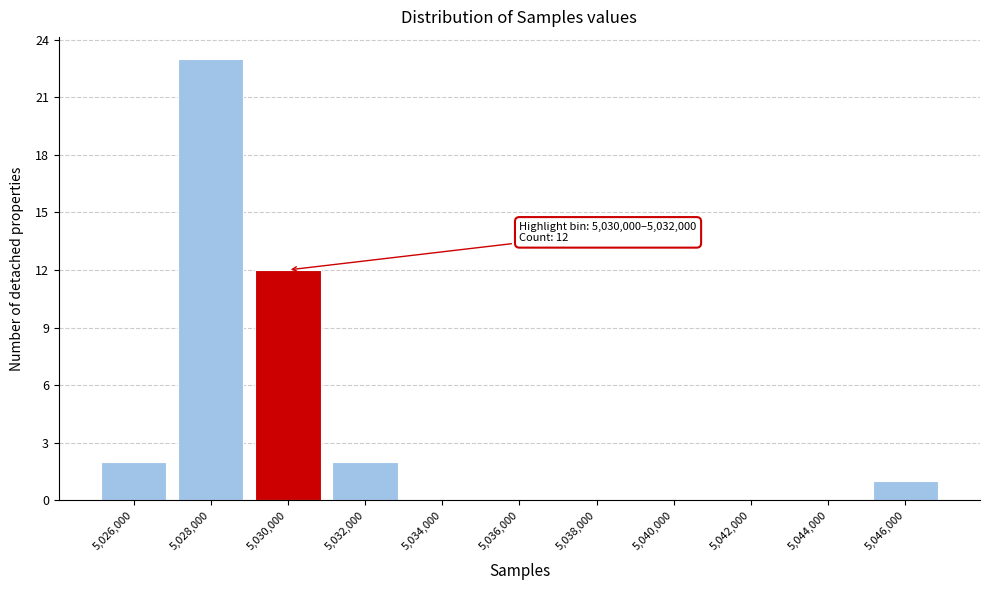

Reading left to right, list all the values displayed in this chart.

5,026,000=2	5,028,000=23	5,030,000=12	5,032,000=2	5,034,000=0	5,036,000=0	5,038,000=0	5,040,000=0	5,042,000=0	5,044,000=0	5,046,000=1